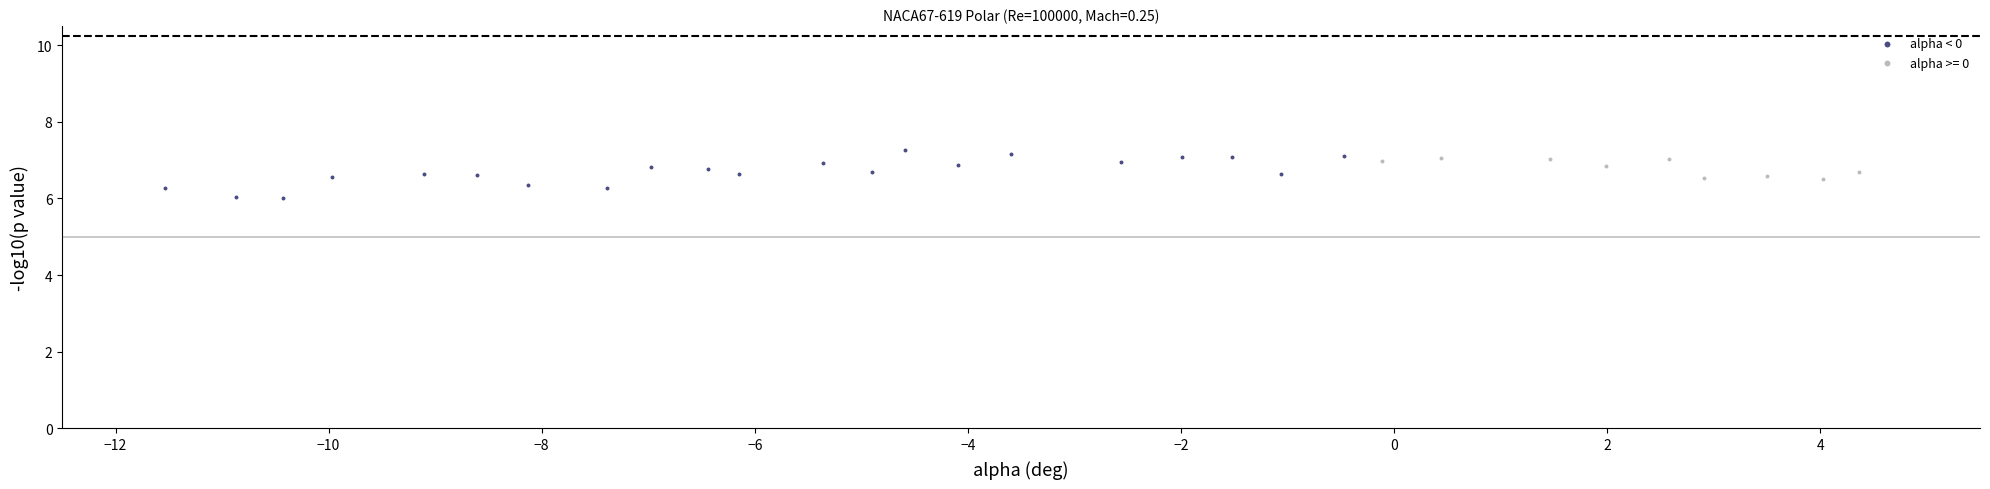

Which series has the largest Y range (max minus min)?

alpha < 0